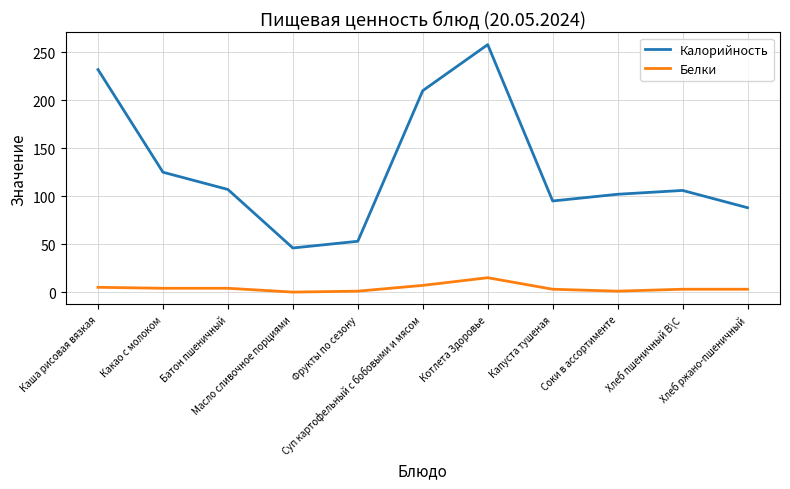

True or false: Белки and Калорийность intersect in this chart.

False